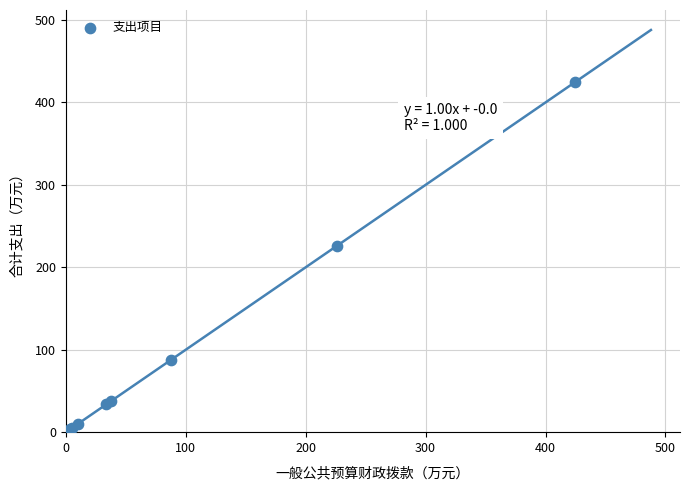

What Y value in the scatter plot is closest to 214?

226.2